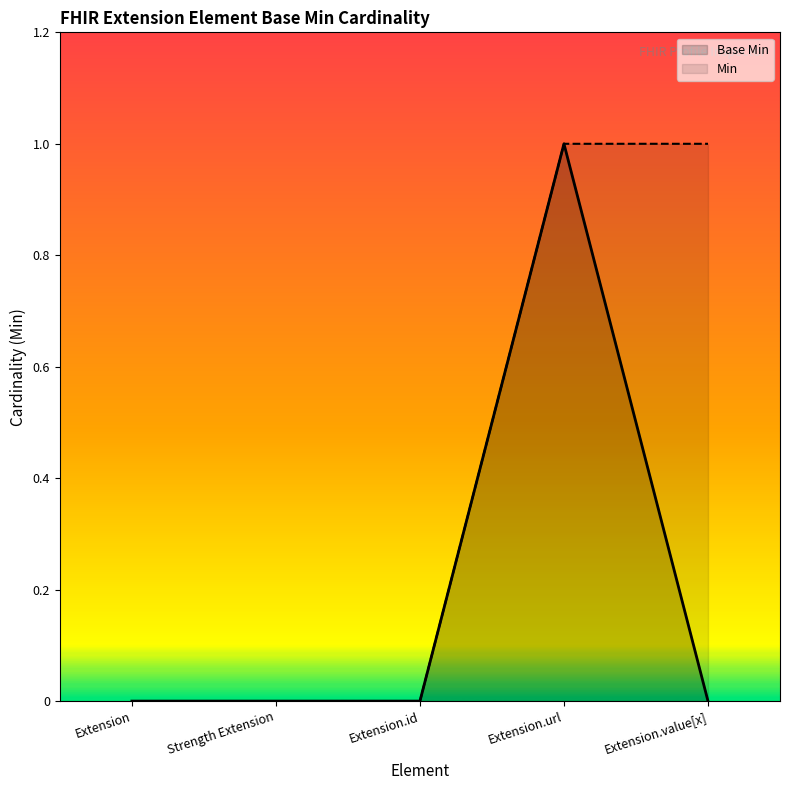

Is it true that the value at Extension.id is 0?

True